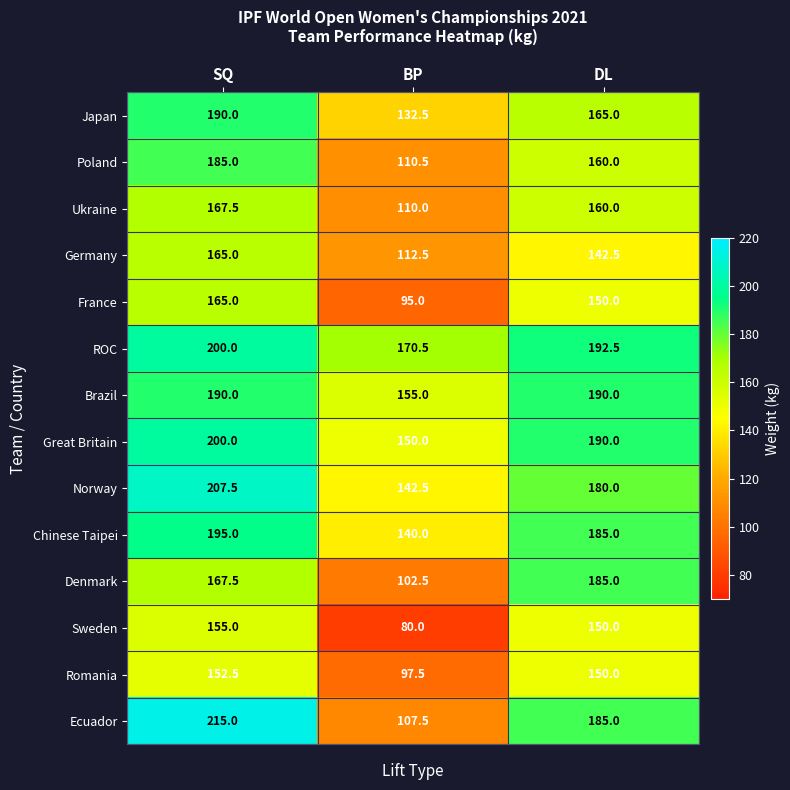

What is the difference between the highest and lowest values at SQ?

62.5